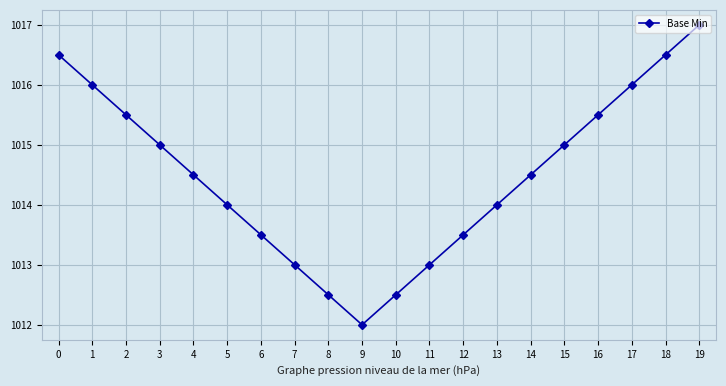

What is the difference between the maximum and minimum values?

5.0